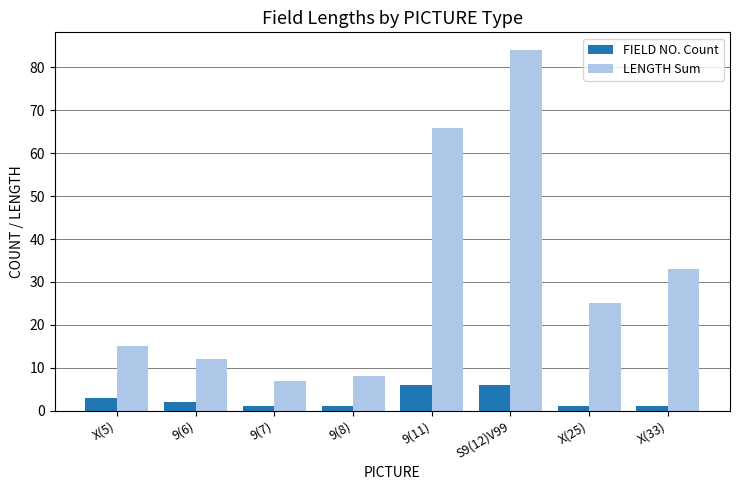

How many data points in FIELD NO. Count are less than 2?

4